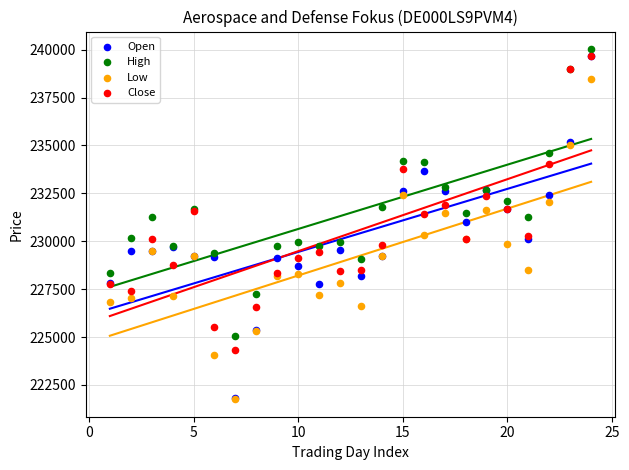

What are all the series names shown in the legend?

Open, High, Low, Close